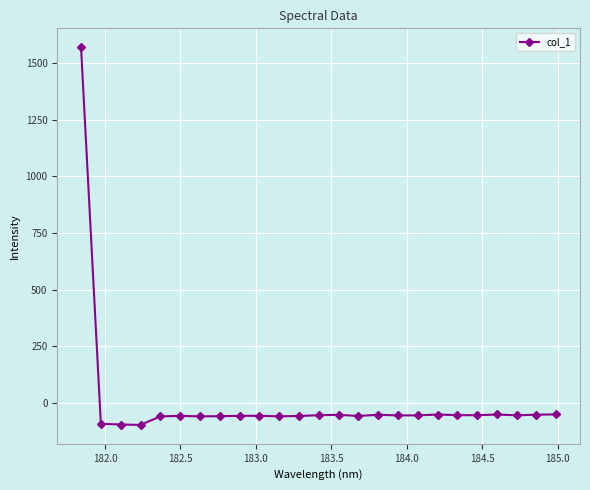

What is the greatest value displayed?

1571.5